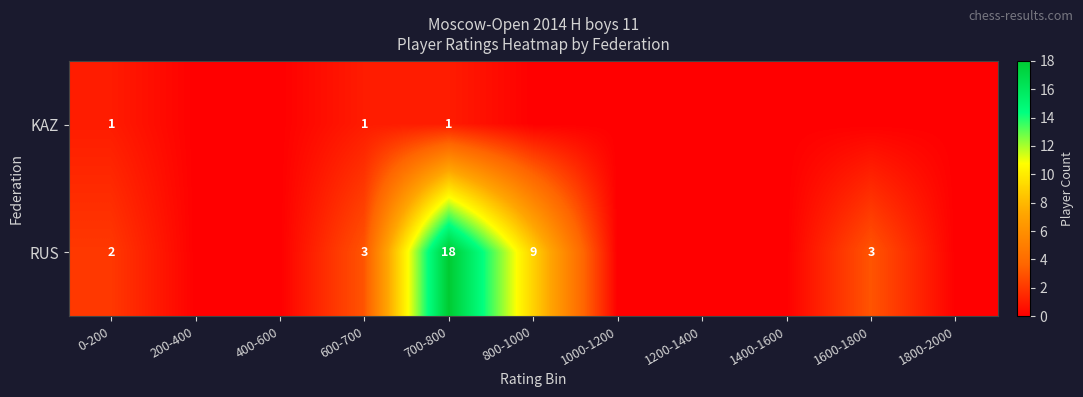

What is the sum of the KAZ values at 700-800 and 600-700?

2